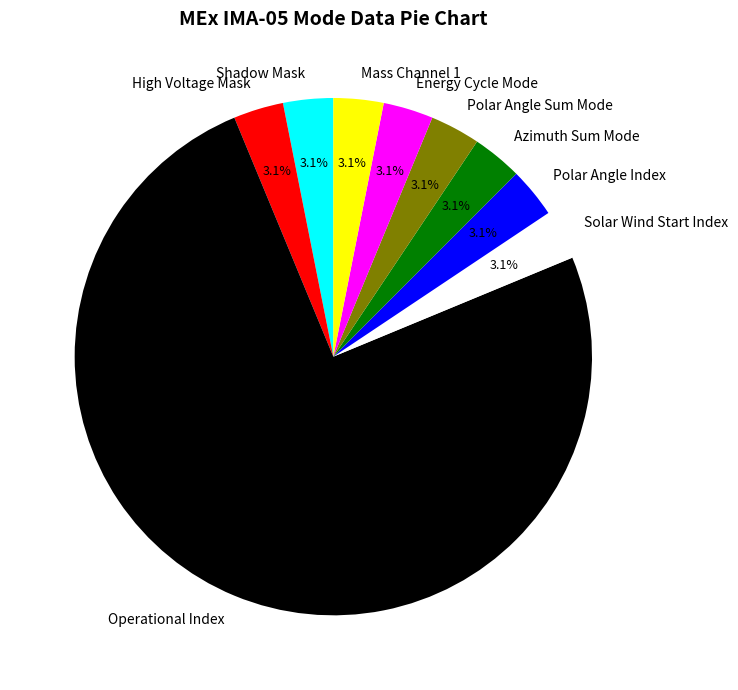

How many segments does this pie chart have?

9